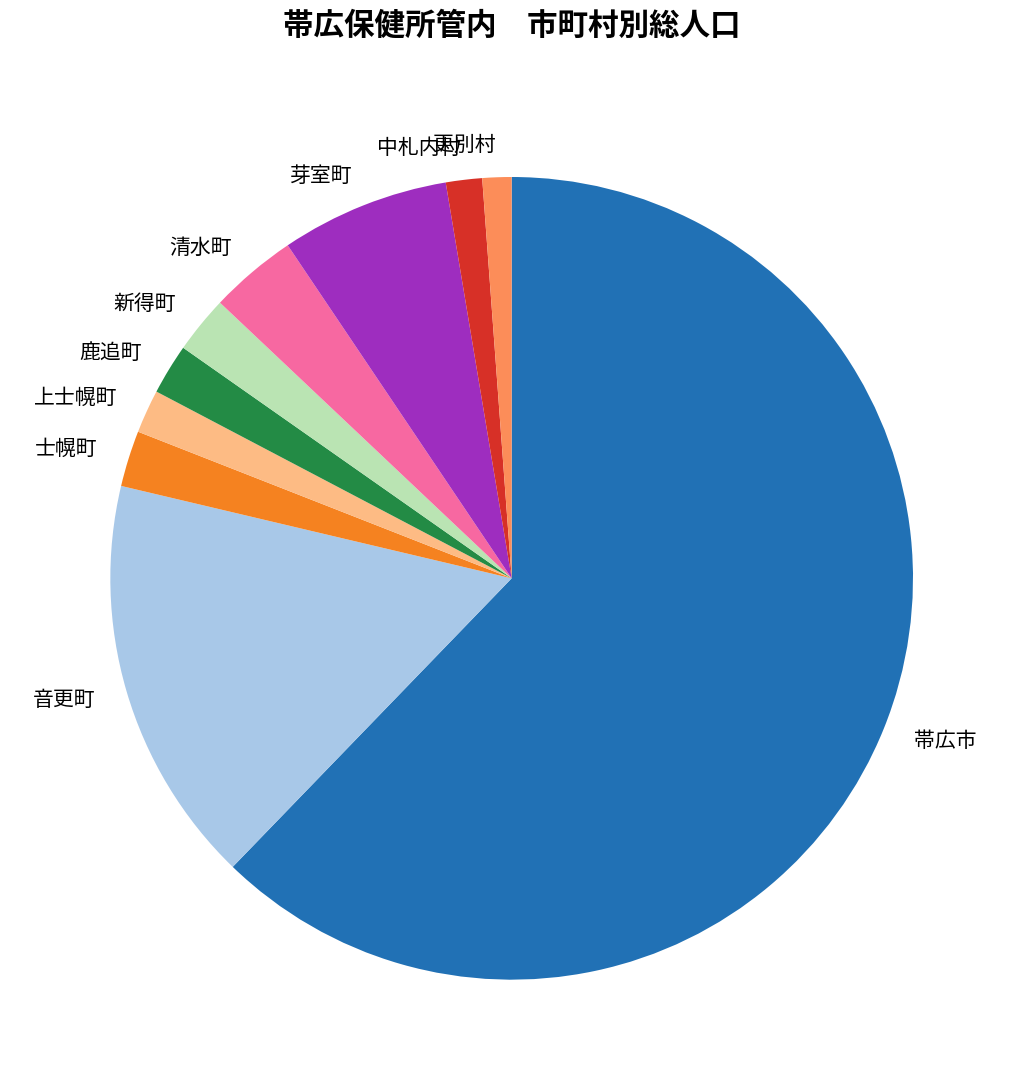

Which slice is the largest?

帯広市